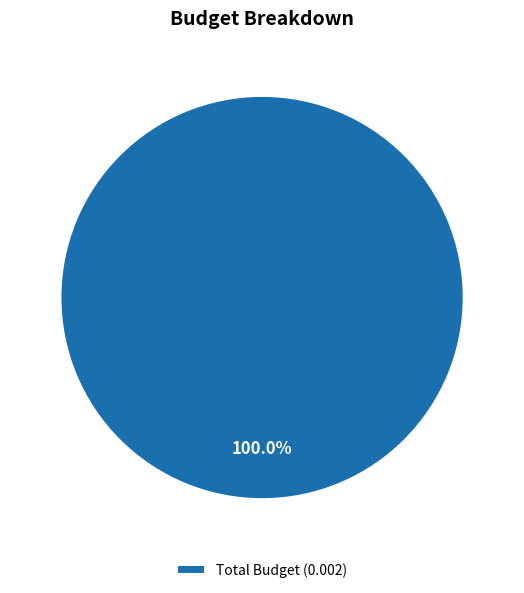

Rank the categories by value from highest to lowest.

Total Budget (0.002)